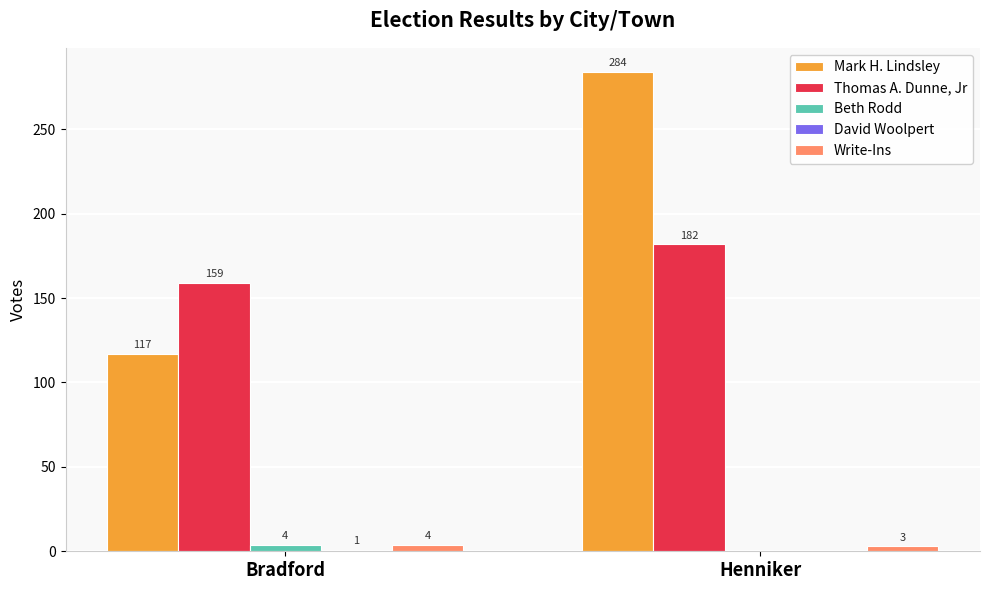

Which category has the highest value in the Thomas A. Dunne, Jr series?

Henniker